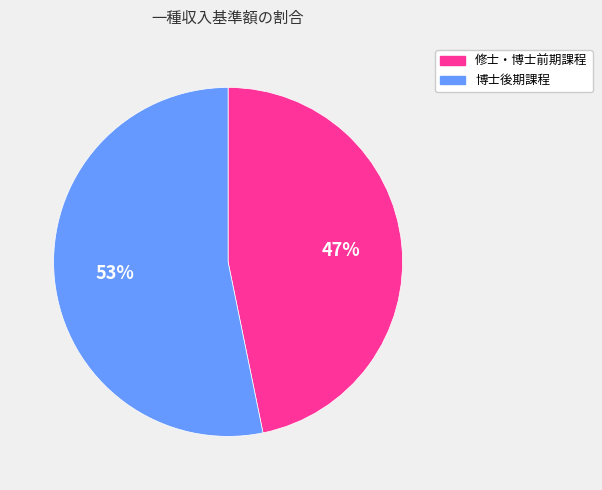

Combined, do 修士・博士前期課程 and 博士後期課程 account for over 50%?

Yes